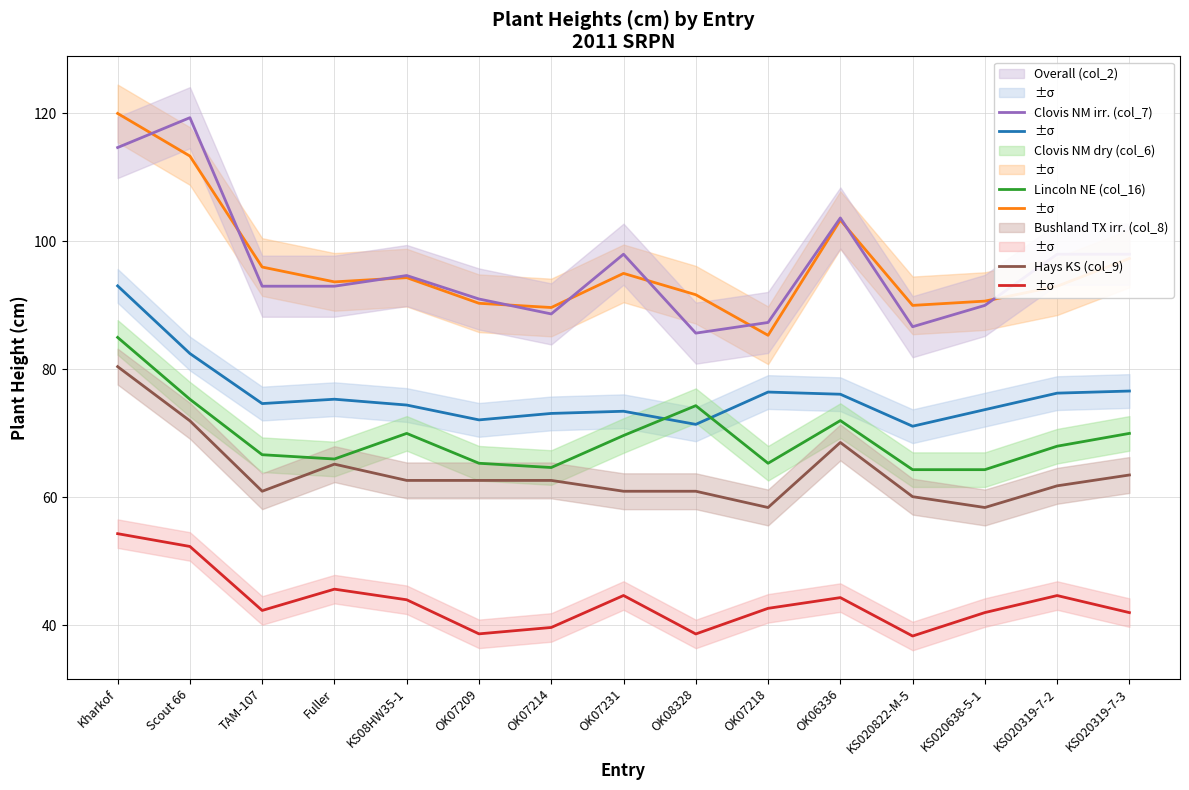

What is the approximate value of Lincoln NE (col_16) at Scout 66?

119.3